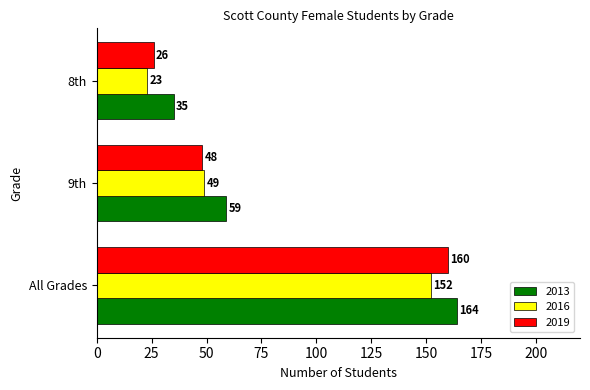

At which category does the chart reach its peak across all series?

All Grades